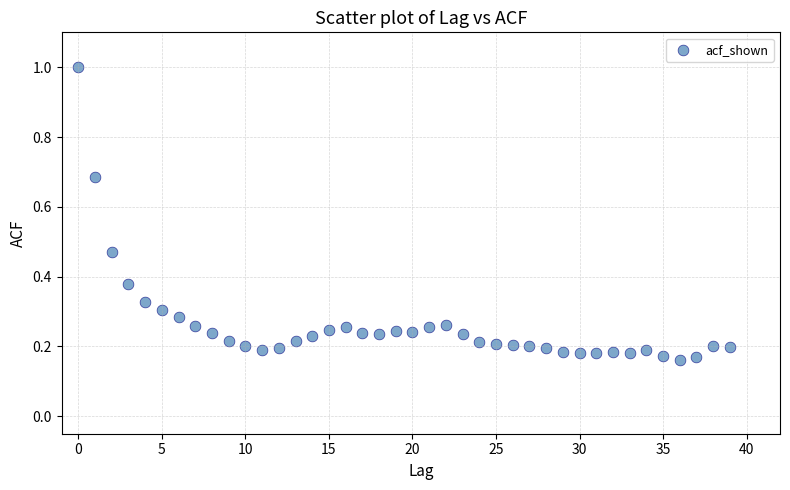

What is the range of Y values (max minus min)?

0.8